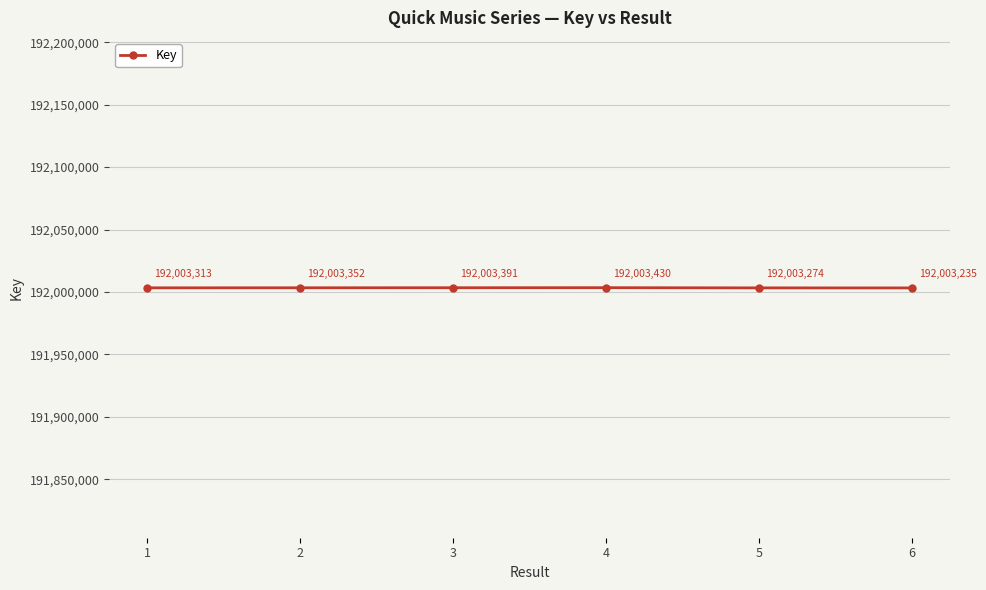

What is the ratio of the value at 1 to the value at 6?

1.0